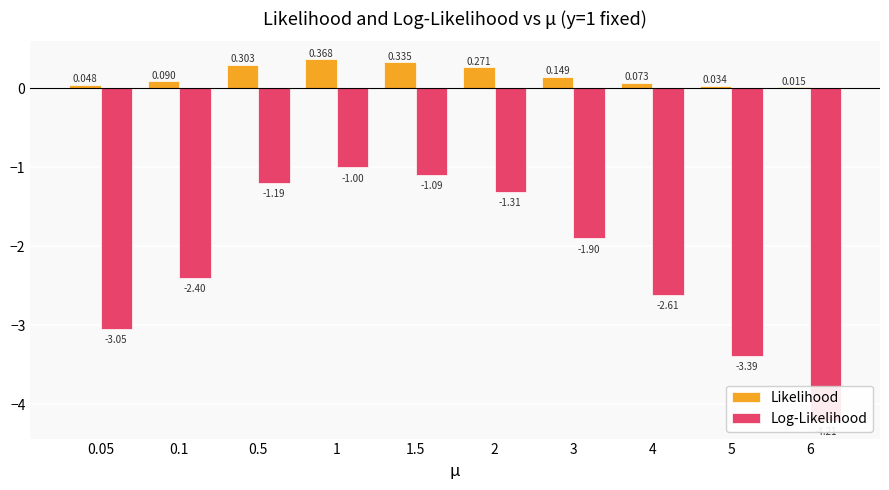

What is the label of the 7th bar from the right?

1